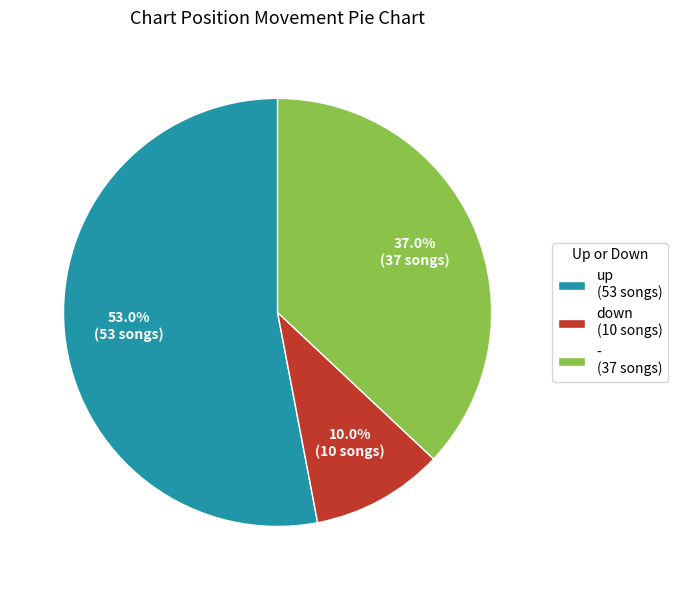

Is it true that down is 10% of the pie?

True